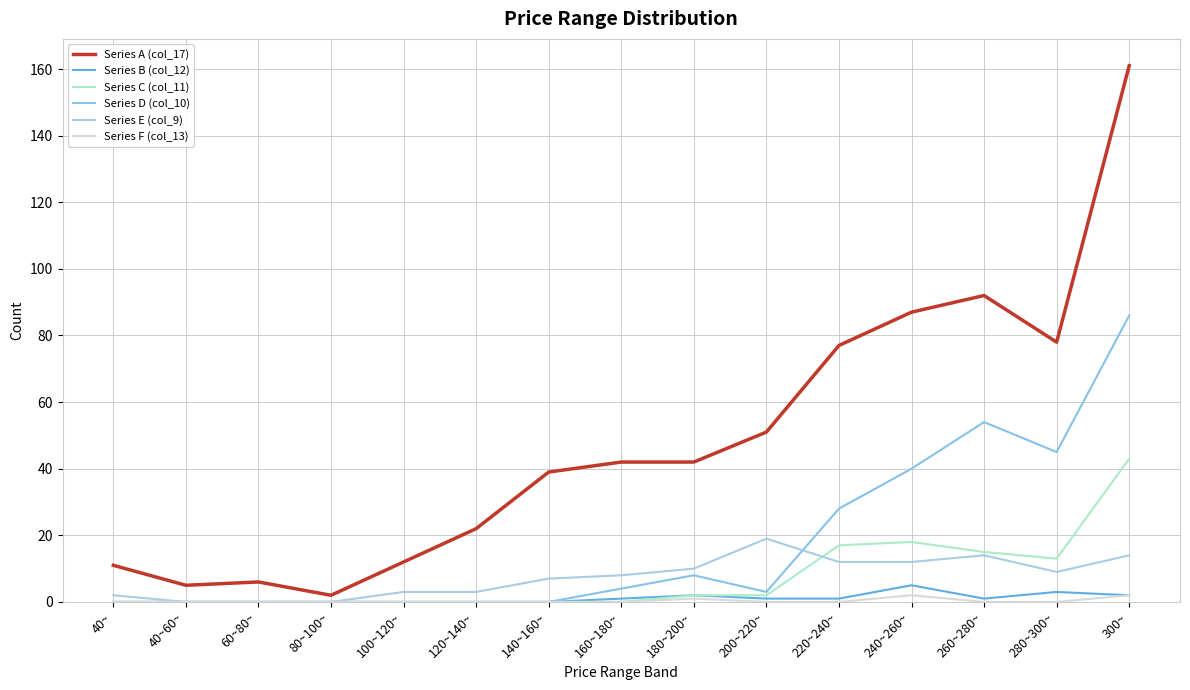

Does the chart display data point markers on the line(s)?

No